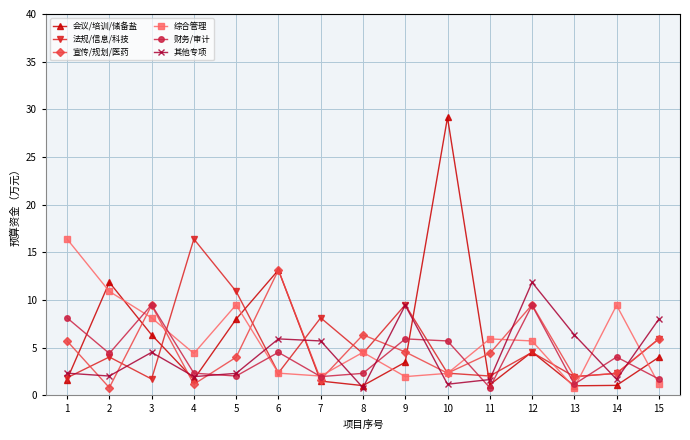

True or false: 财务/审计 has more than 2 points higher than both neighbors.

True